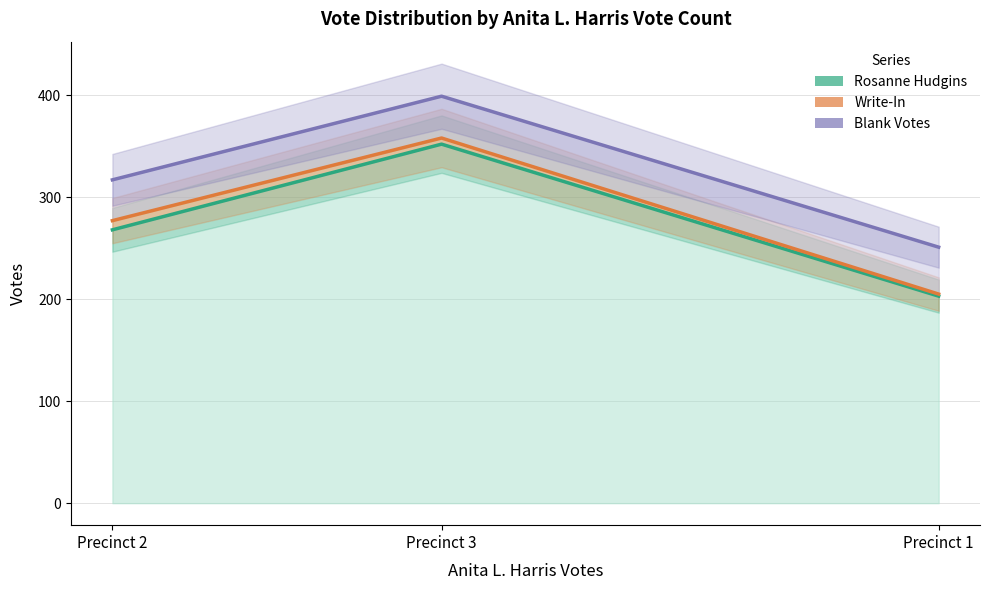

What is the greatest value displayed?

399